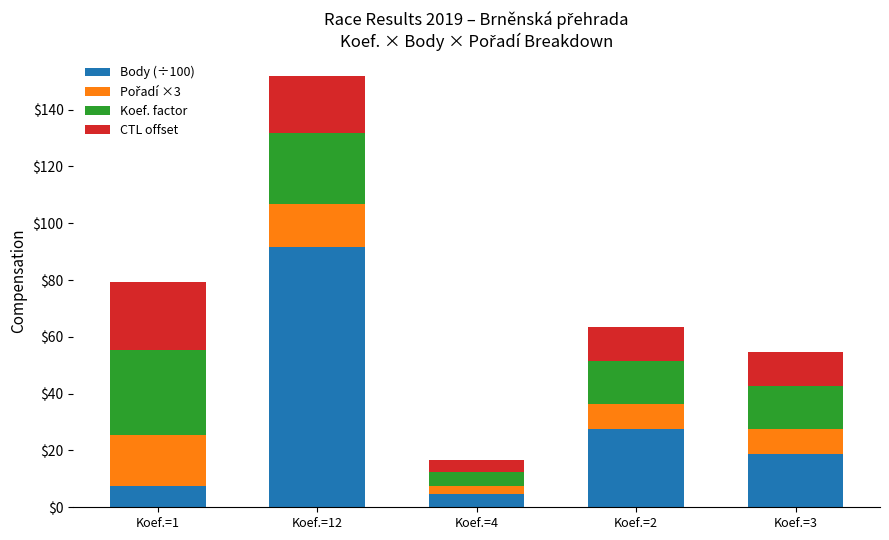

True or false: Body (÷100) has a value of 91.7 at Koef.=12.

True